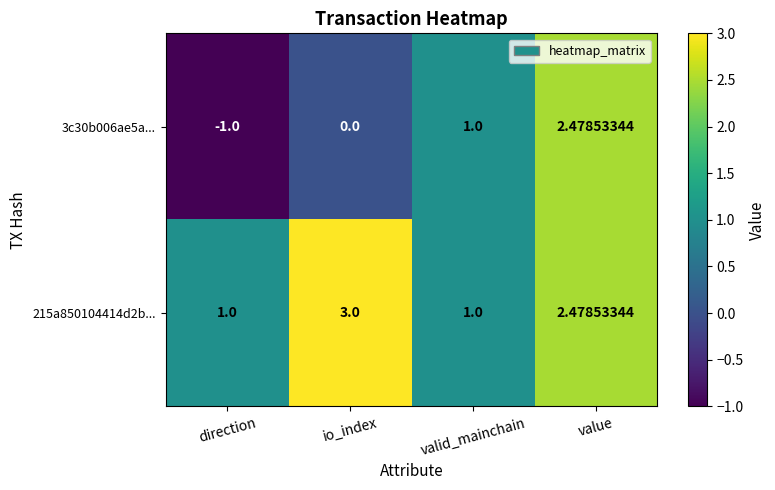

What is the greatest value displayed?

3.0